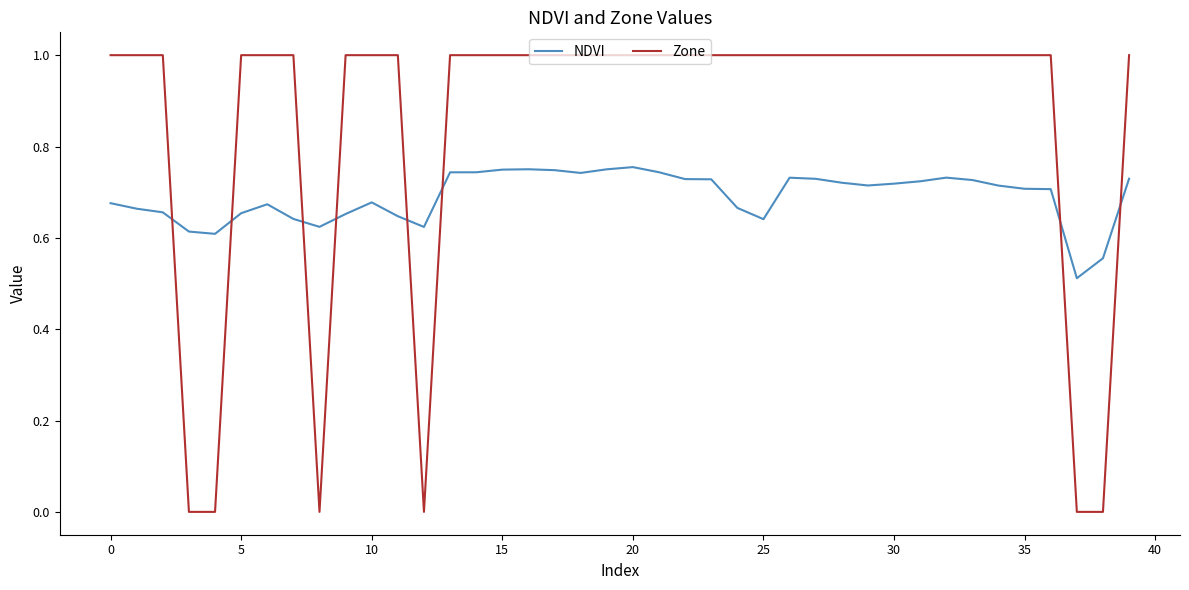

Rank the series by their average value, from highest to lowest.

Zone, NDVI